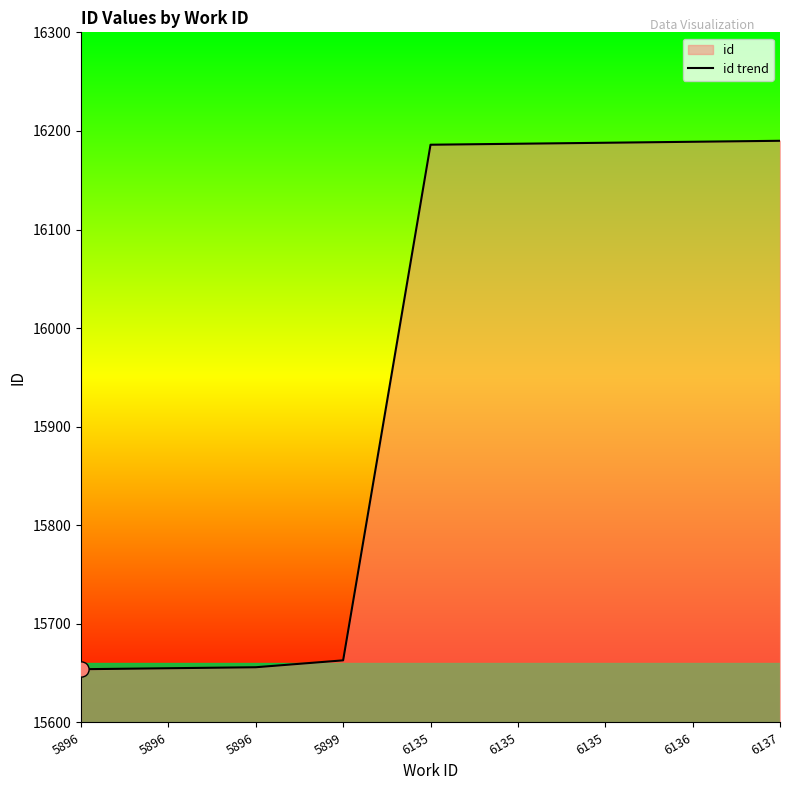

Which has a higher value, 6135 or 6135?

6135